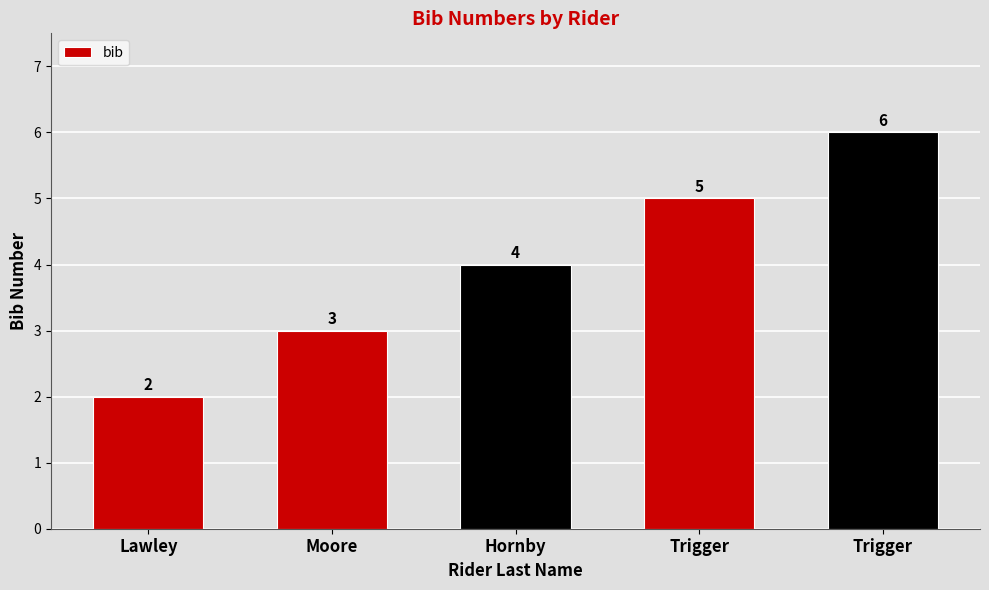

What is the difference between the values at Moore and Hornby?

1